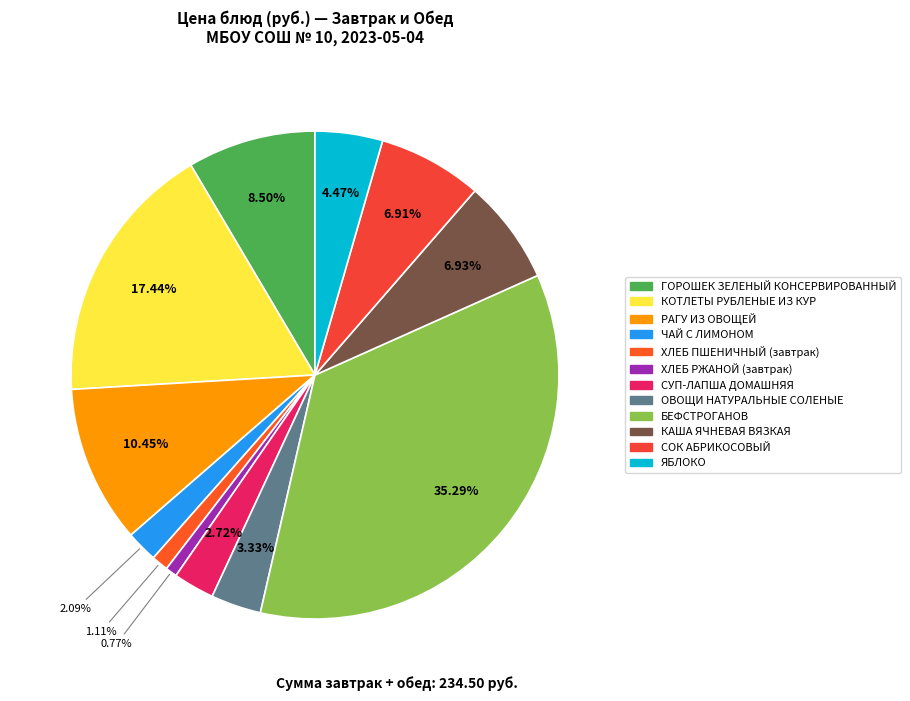

How many segments does this pie chart have?

12